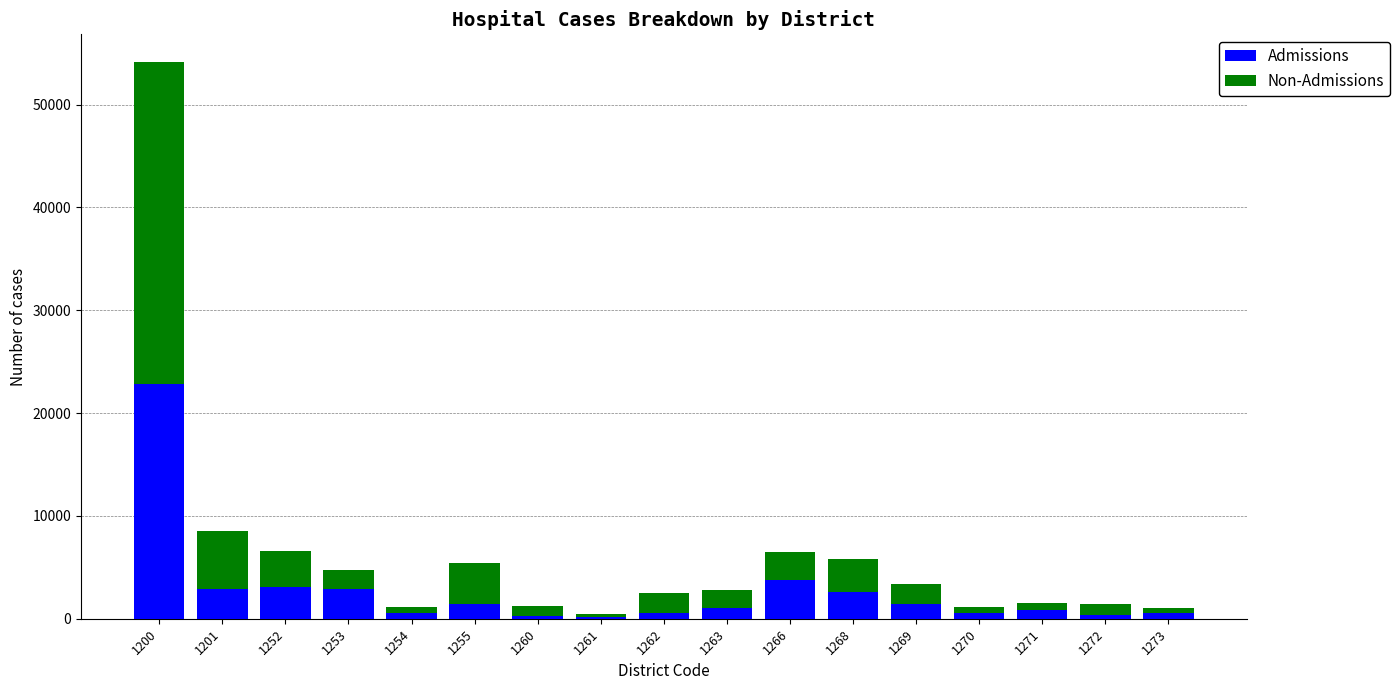

What is the sum of all Admissions values?

45750